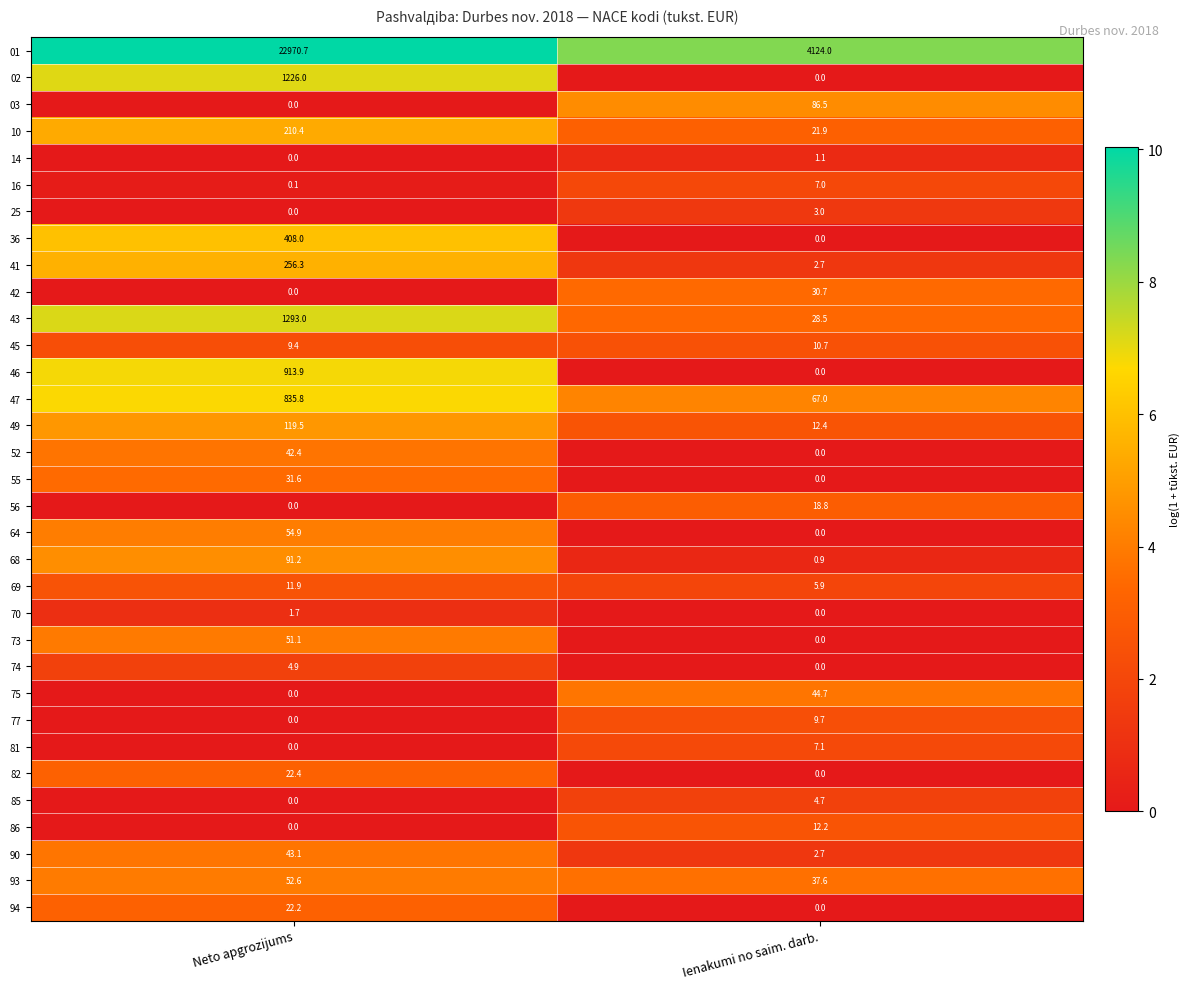

At which category is the sum across all series the highest?

Neto apgrozijums